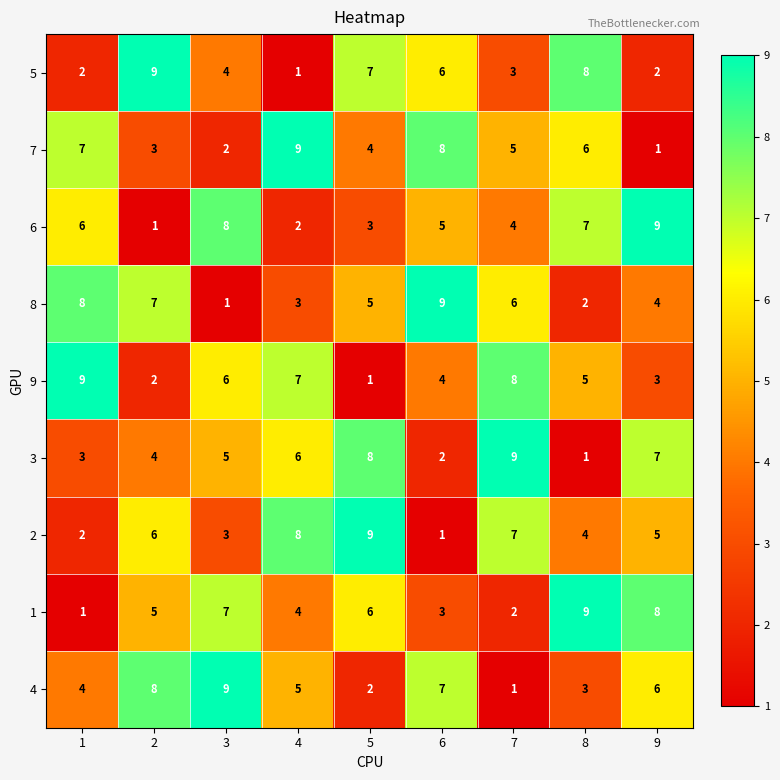

At which label does 7 reach its peak?

4